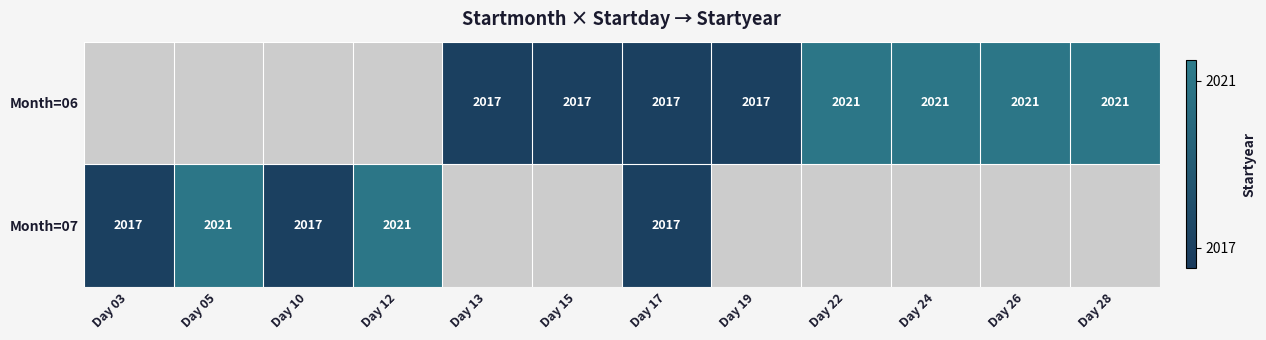

What is the minimum value shown in the chart?

2017.0